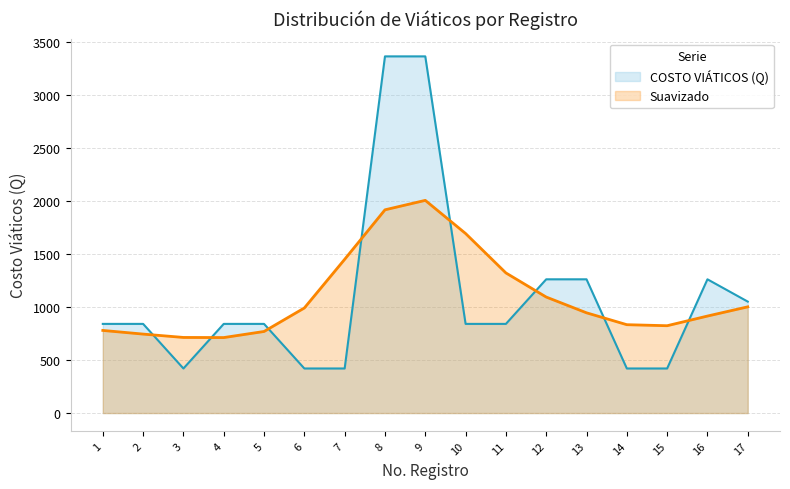

True or false: there are more than 1 points higher than both neighbors.

False